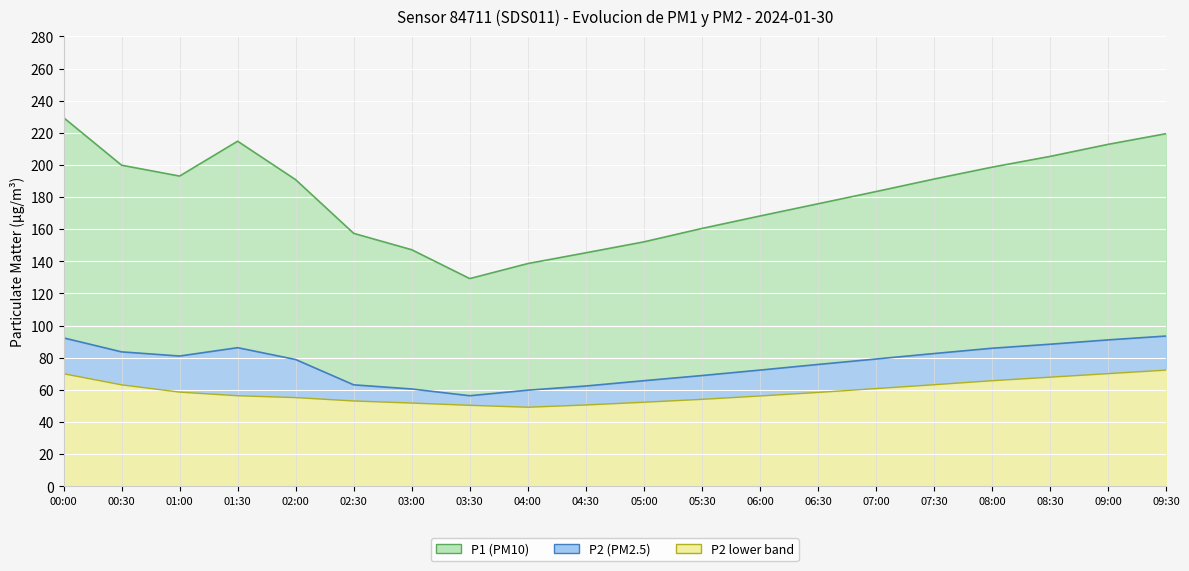

Which series has the largest total across all categories?

P1